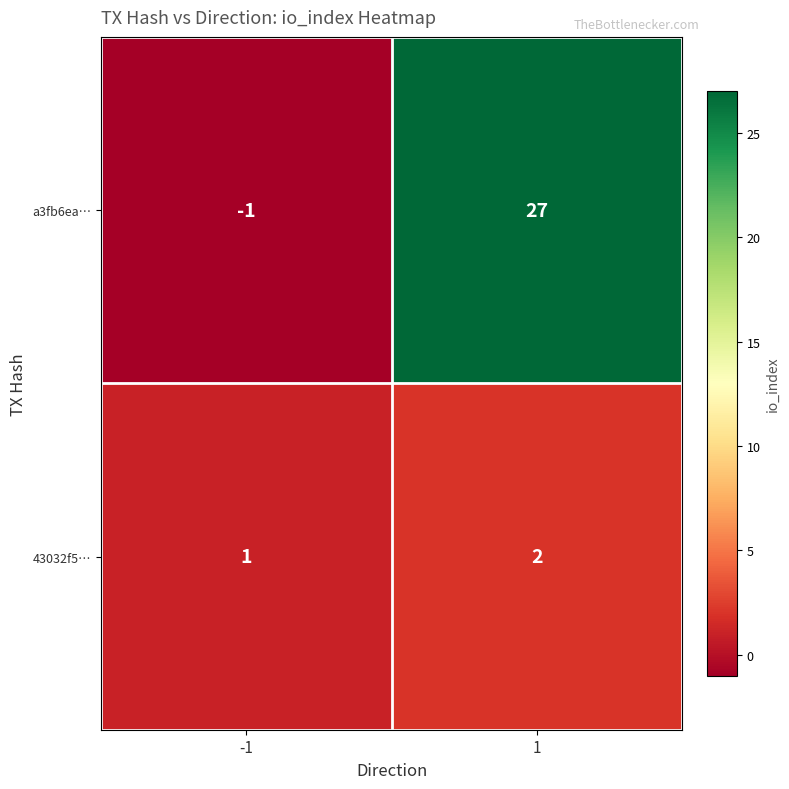

Reading left to right, transcribe all the data shown in this chart.

a3fb6ea…: -1	27
43032f5…: 1	2